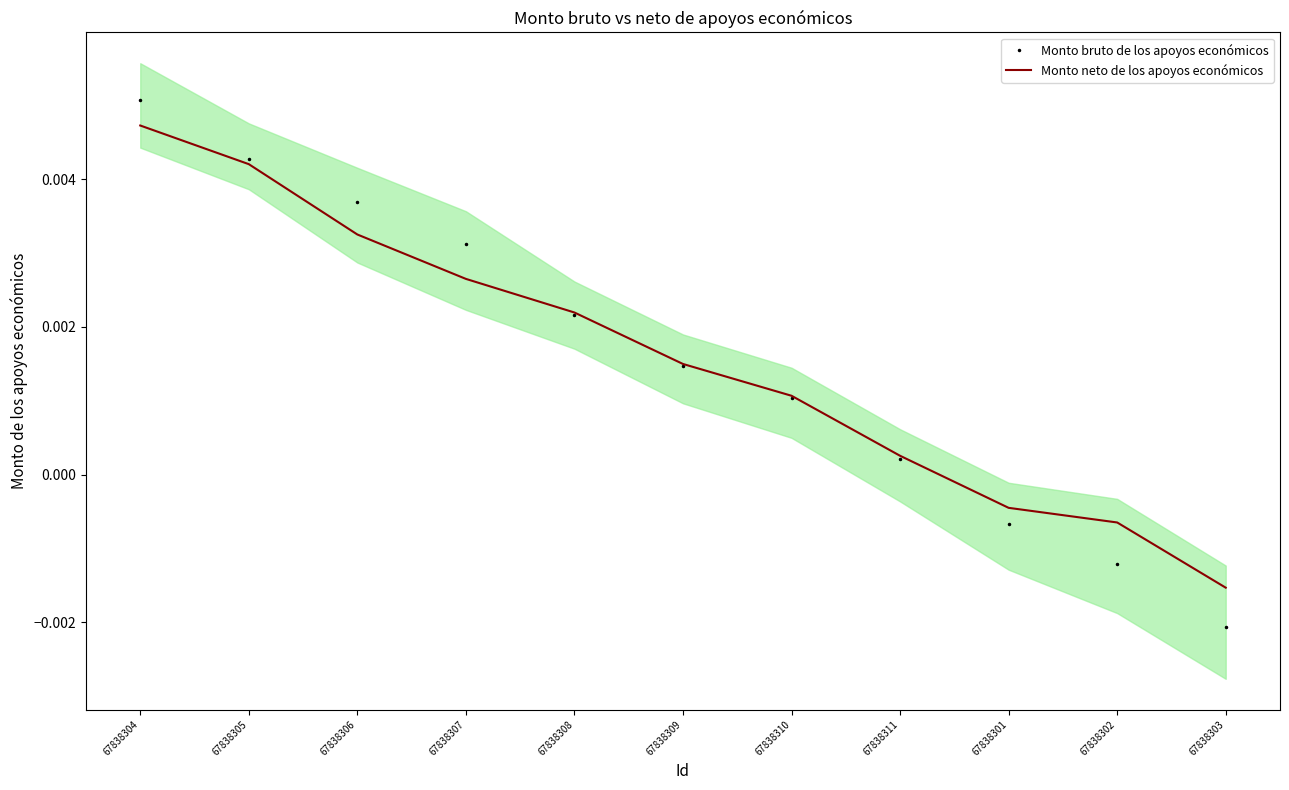

How many lines are shown in the chart?

2